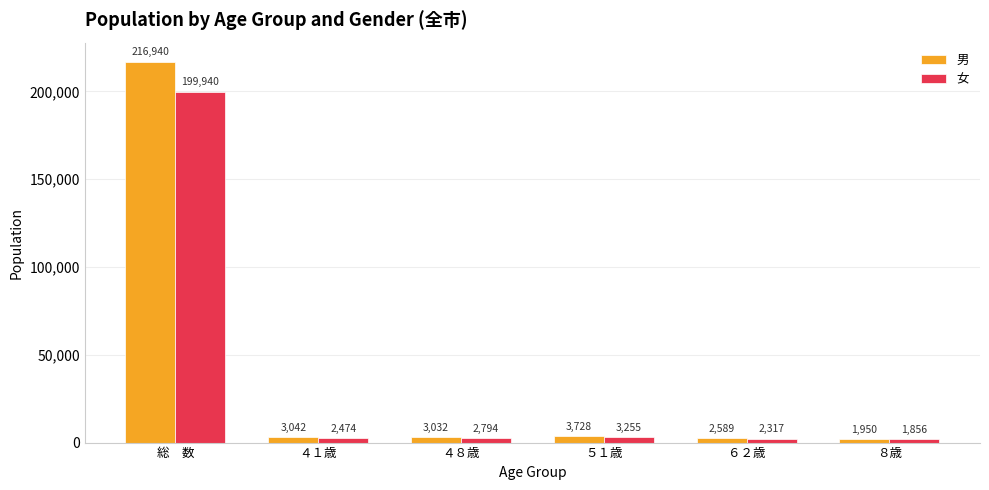

The value of 女 at 総　数 is 199940. True or false?

True